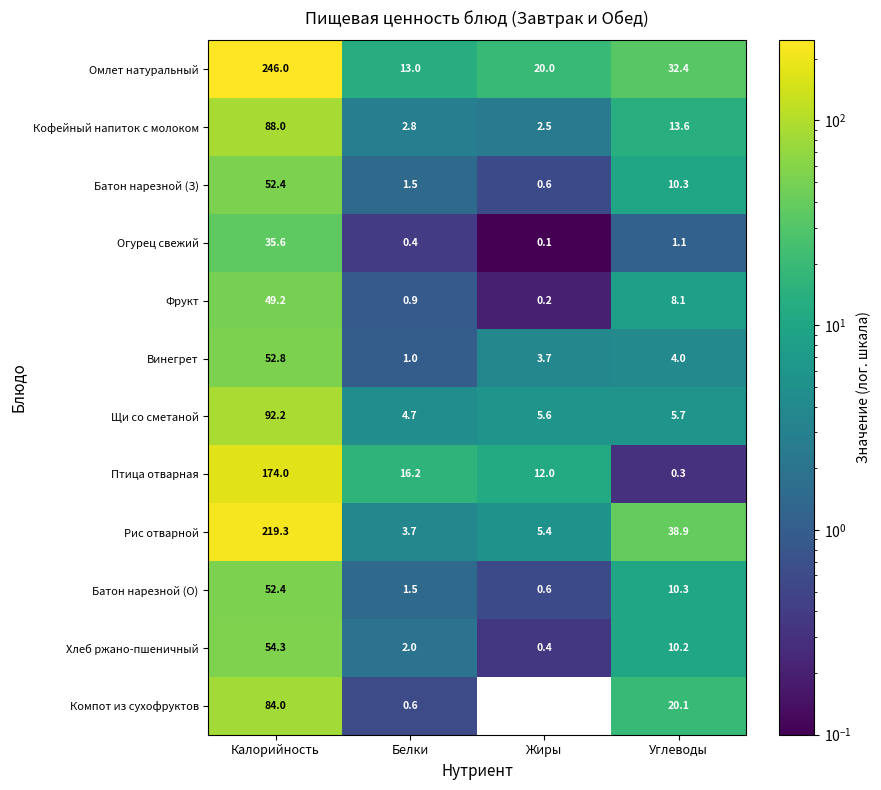

List the labels in order of Фрукт value, smallest first.

Жиры, Белки, Углеводы, Калорийность